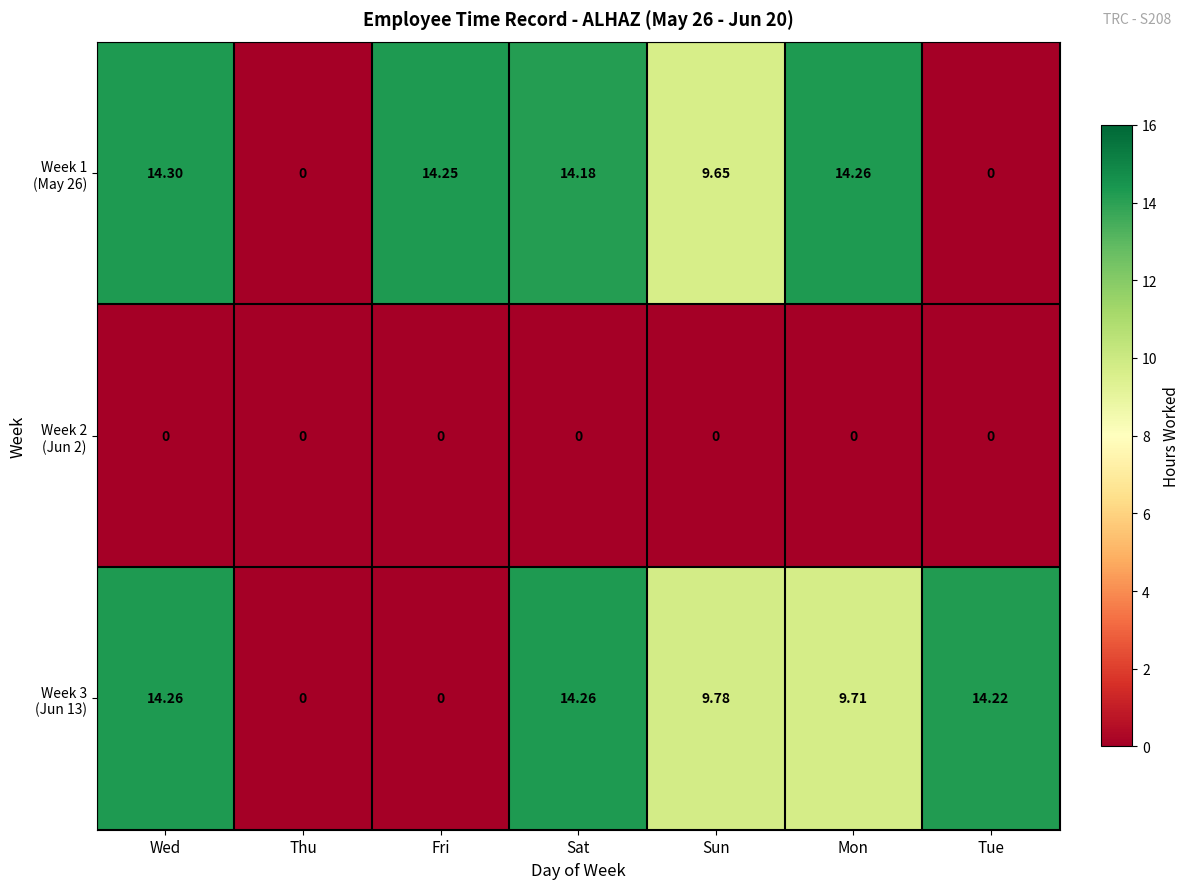

Which label corresponds to the largest value in the chart?

Wed